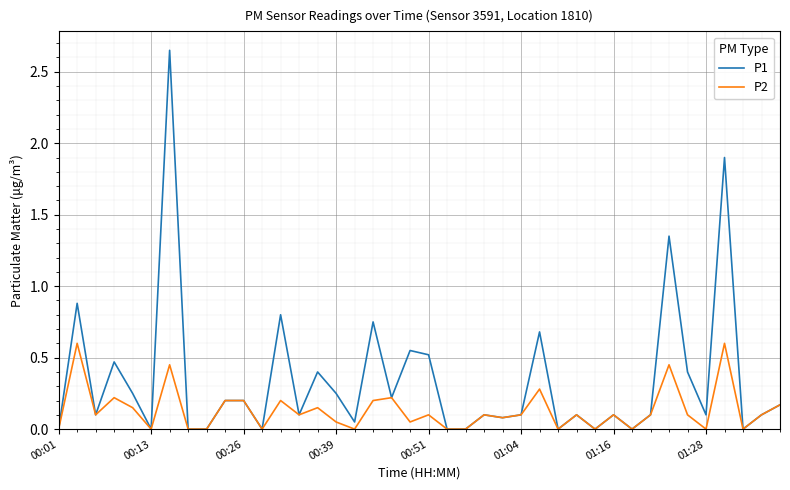

What is the sum of all P1 values?

13.7